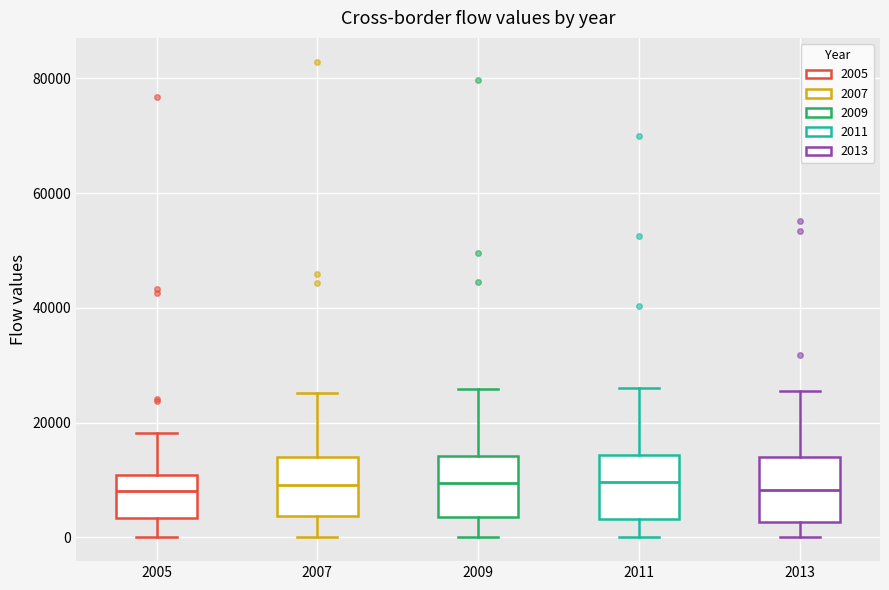

Reading left to right, transcribe this box plot: for each box, give where its median line is, the range the box spans, and where its two whiskers end, as read against the y-axis. The values are not printed on the chart, so give them approximately, as read against the axis.

2005: median 8000, box 4000 to 10000, whiskers 0 to 18000
2007: median 10000, box 4000 to 14000, whiskers 0 to 26000
2009: median 10000, box 4000 to 14000, whiskers 0 to 26000
2011: median 10000, box 4000 to 14000, whiskers 0 to 26000
2013: median 8000, box 2000 to 14000, whiskers 0 to 26000